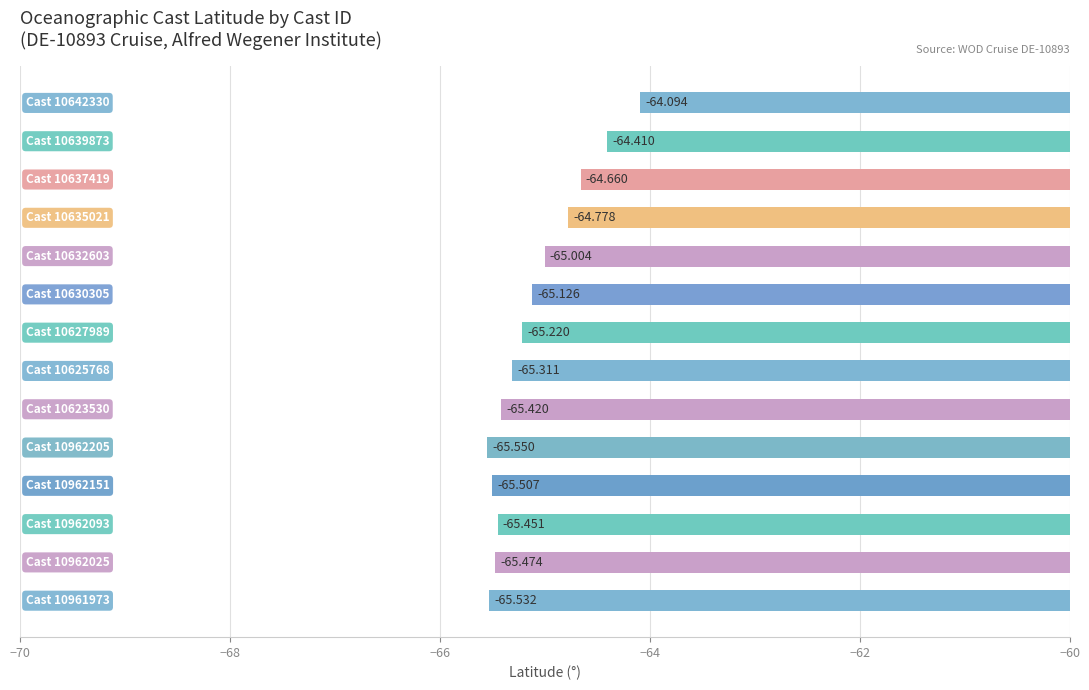

Does the chart contain any negative values?

Yes